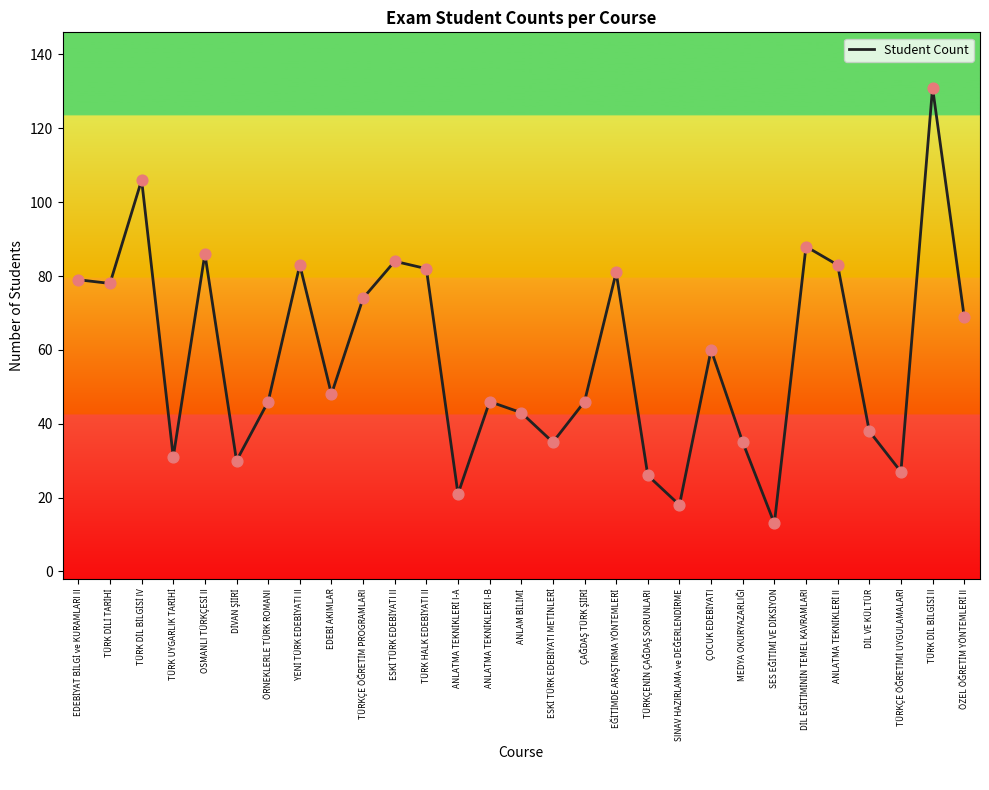

What is the difference between the maximum and minimum values?

118